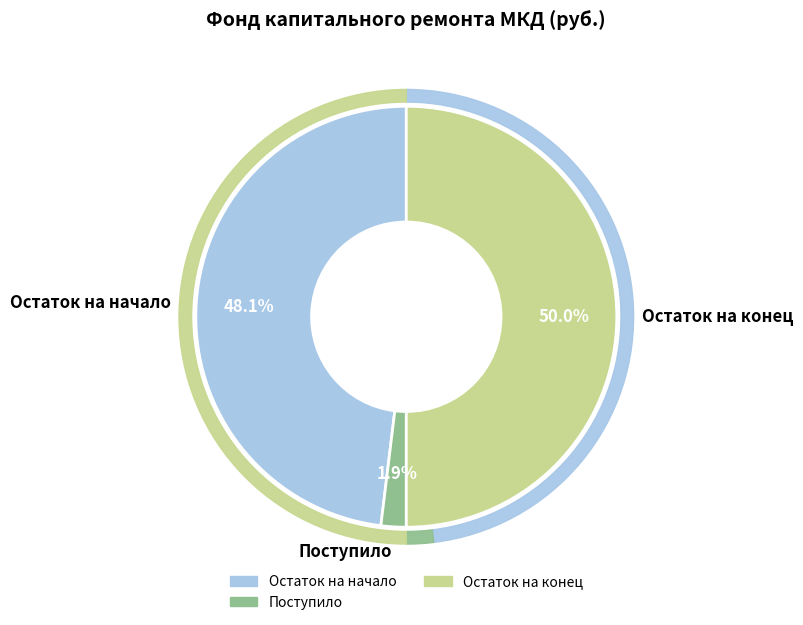

What is the largest slice in the pie chart?

Остаток на конец